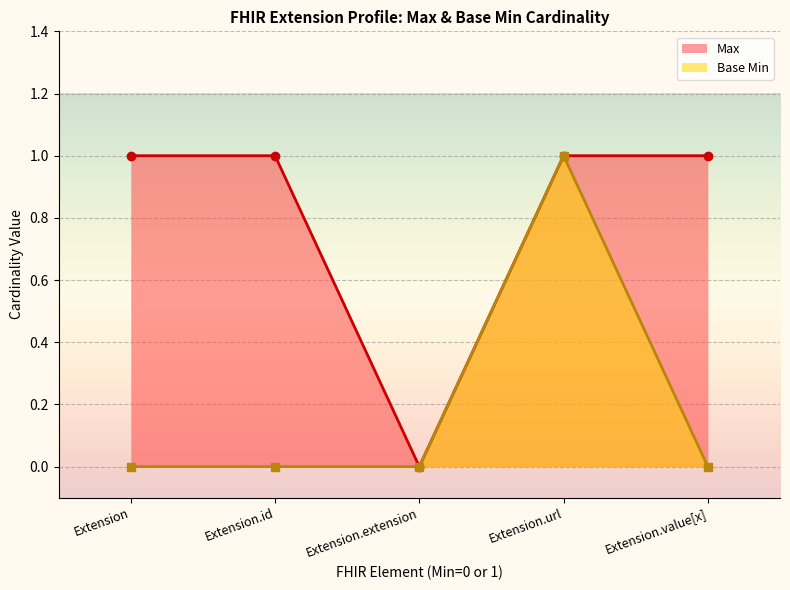

How many values in Base Min are above zero?

1